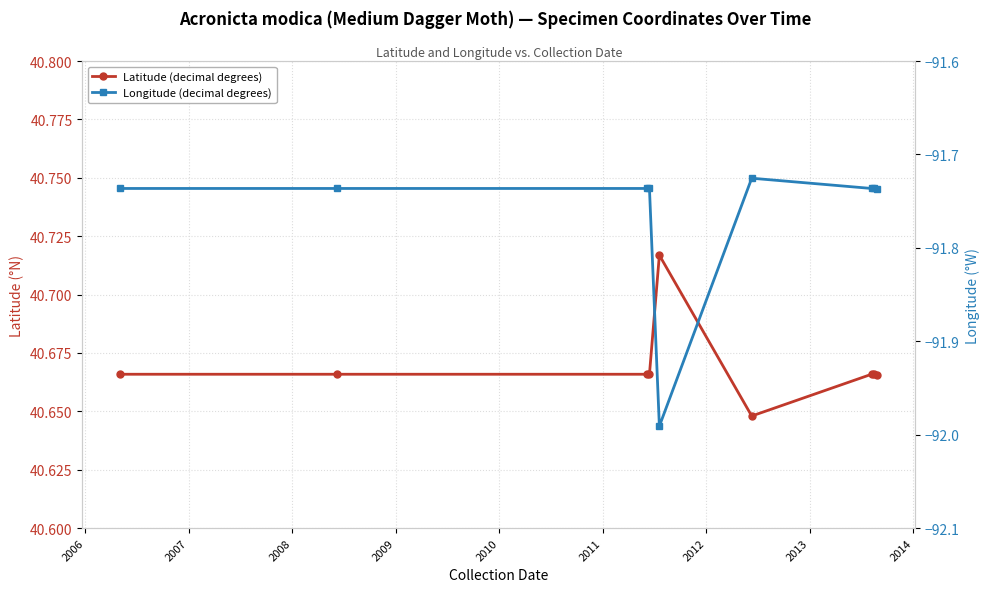

True or false: Latitude (decimal degrees) has more than 2 points higher than both neighbors.

False